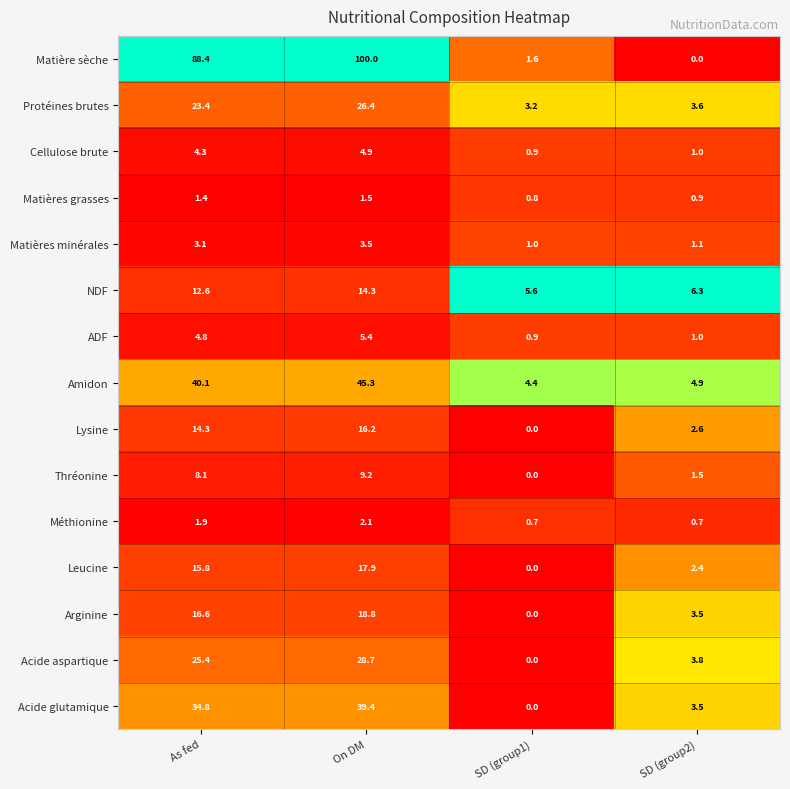

What is the highest value of the Matière sèche series?

100.0